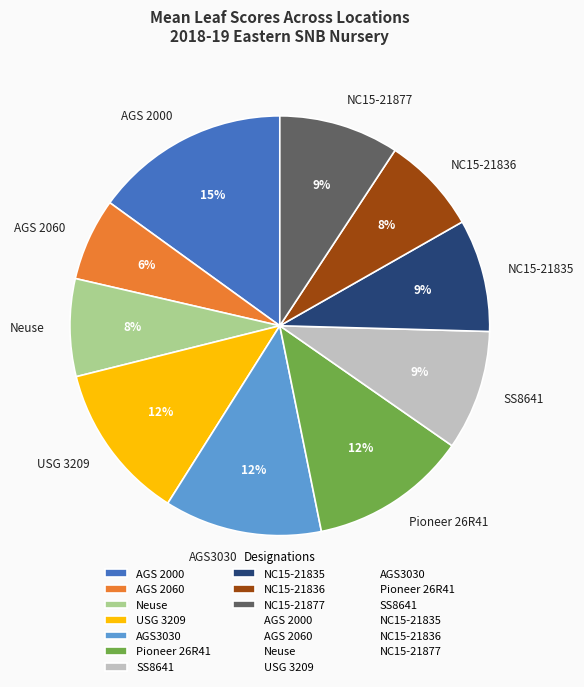

What percentage is the USG 3209 slice, to the nearest percent?

12%